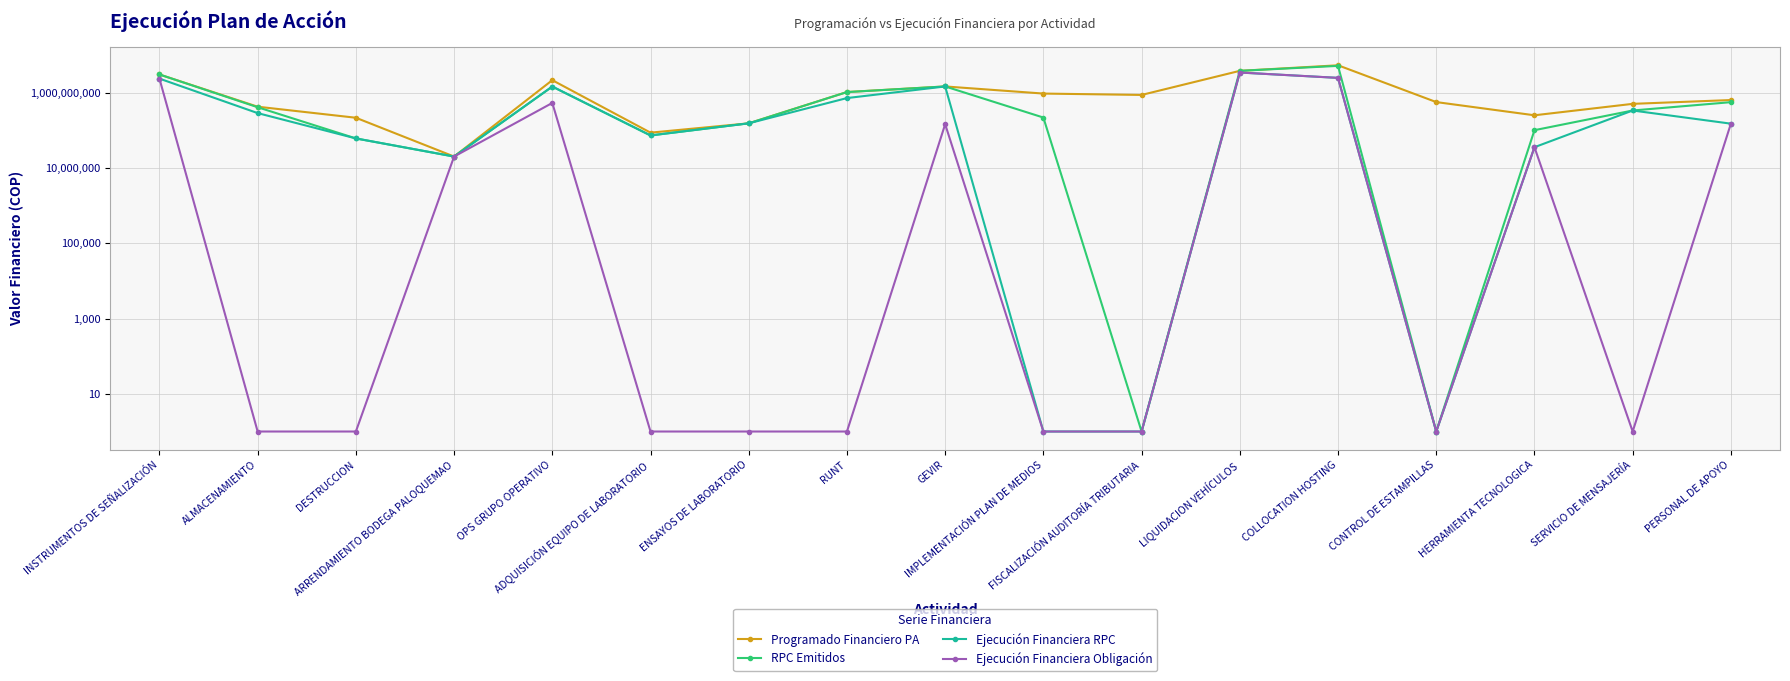

True or false: RPC Emitidos and Ejecución Financiera Obligación cross at least once.

False